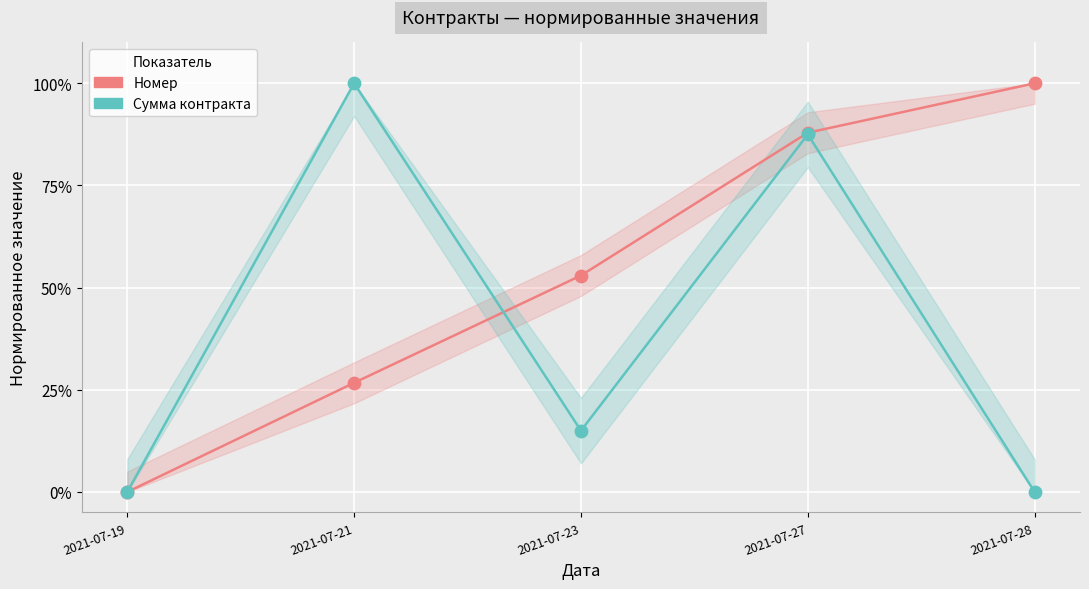

Which series has the widest spread of Y values?

Номер